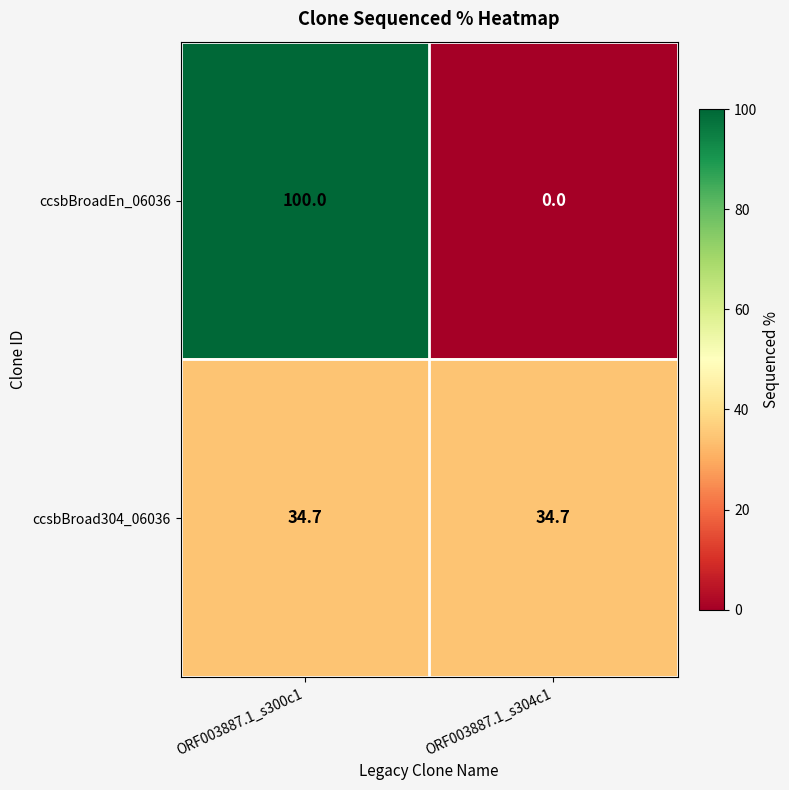

What is the sum of the ccsbBroad304_06036 values at ORF003887.1_s304c1 and ORF003887.1_s300c1?

69.4